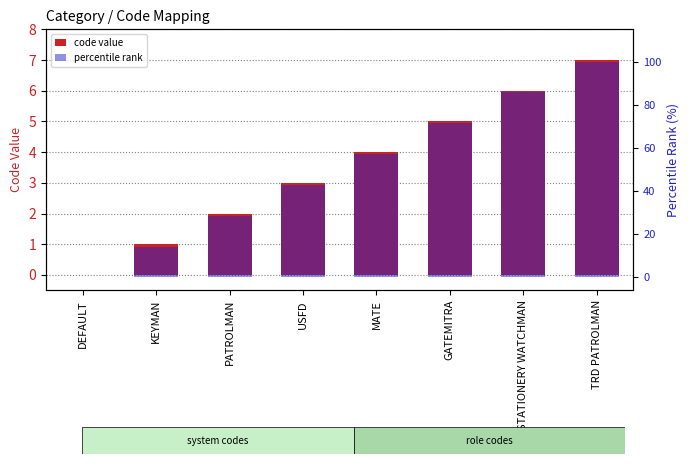

Reading left to right, extract all data points from this chart.

code value: 0.0	1.0	2.0	3.0	4.0	5.0	6.0	7.0
percentile rank: 0.0	14.3	28.6	42.9	57.1	71.4	85.7	100.0